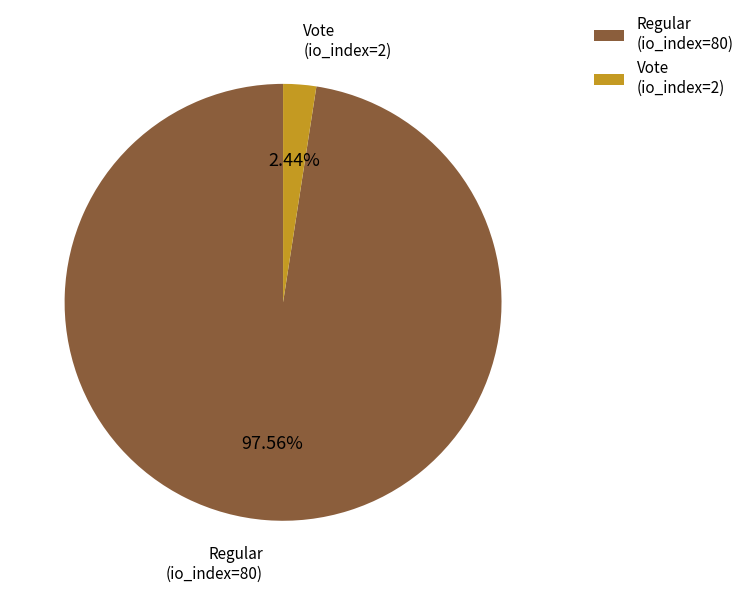

To the nearest percent, what is the difference between the largest and smallest slice percentages?

95%